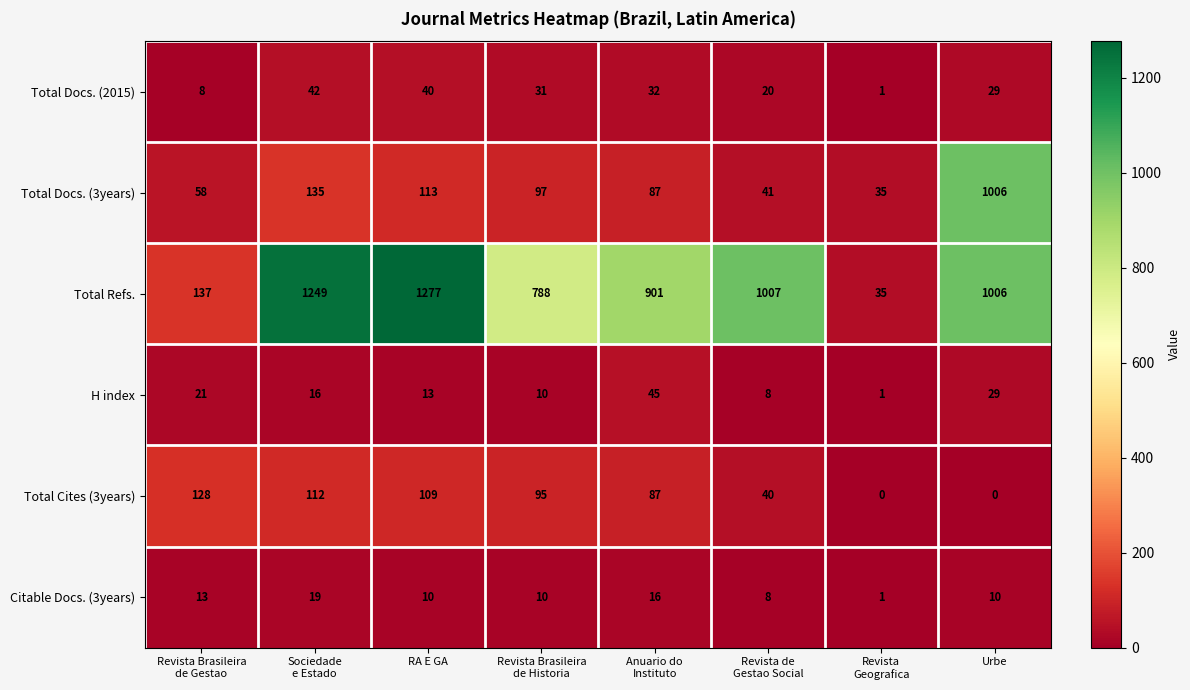

Which series has the widest spread of values?

Total Refs.